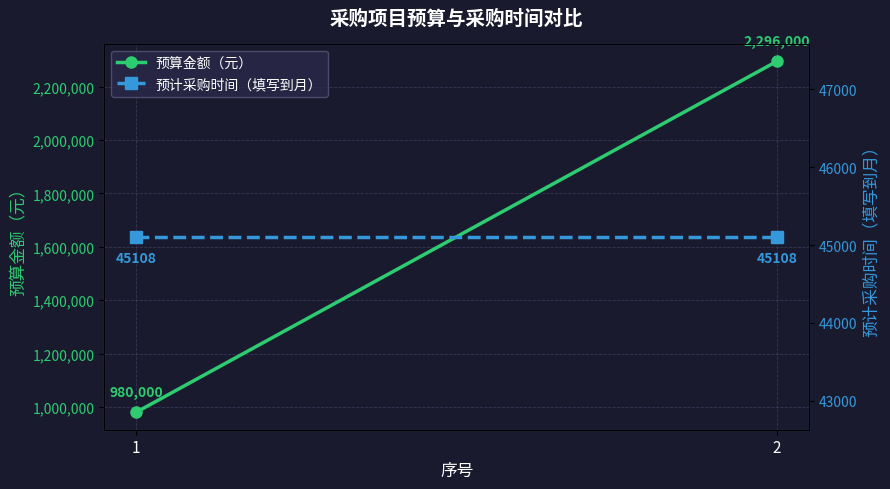

Between 1 and 2, which series saw the biggest shift?

预算金额（元）